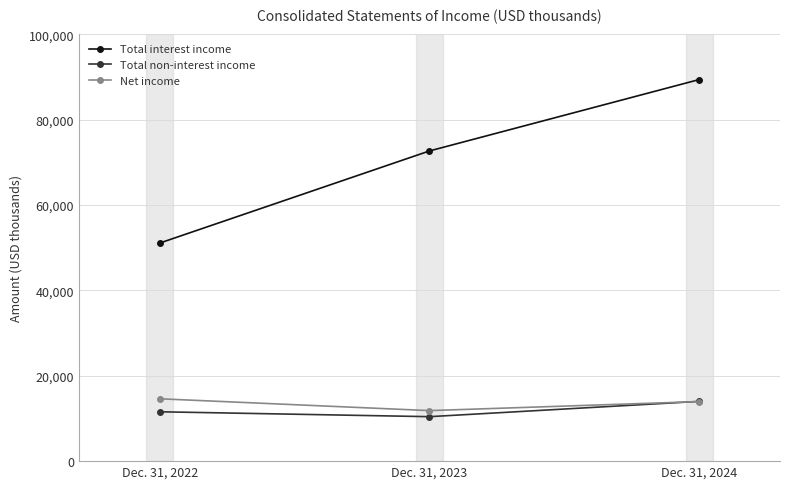

The Net income series shows 14613 at Dec. 31, 2022. True or false?

True